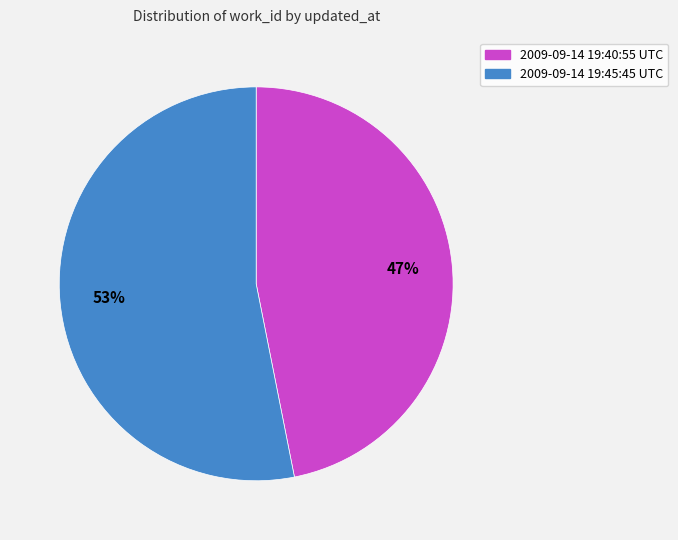

Approximately how many times larger is the value at 2009-09-14 19:40:55 UTC compared to 2009-09-14 19:45:45 UTC?

0.9